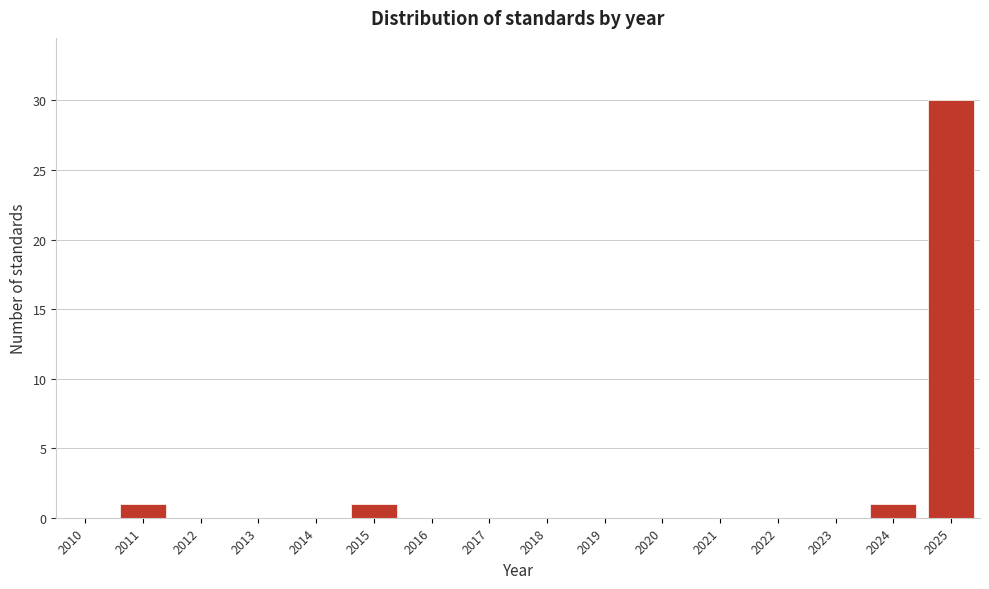

Reading left to right, extract all data points from this chart.

2010=0	2011=1	2012=0	2013=0	2014=0	2015=1	2016=0	2017=0	2018=0	2019=0	2020=0	2021=0	2022=0	2023=0	2024=1	2025=30